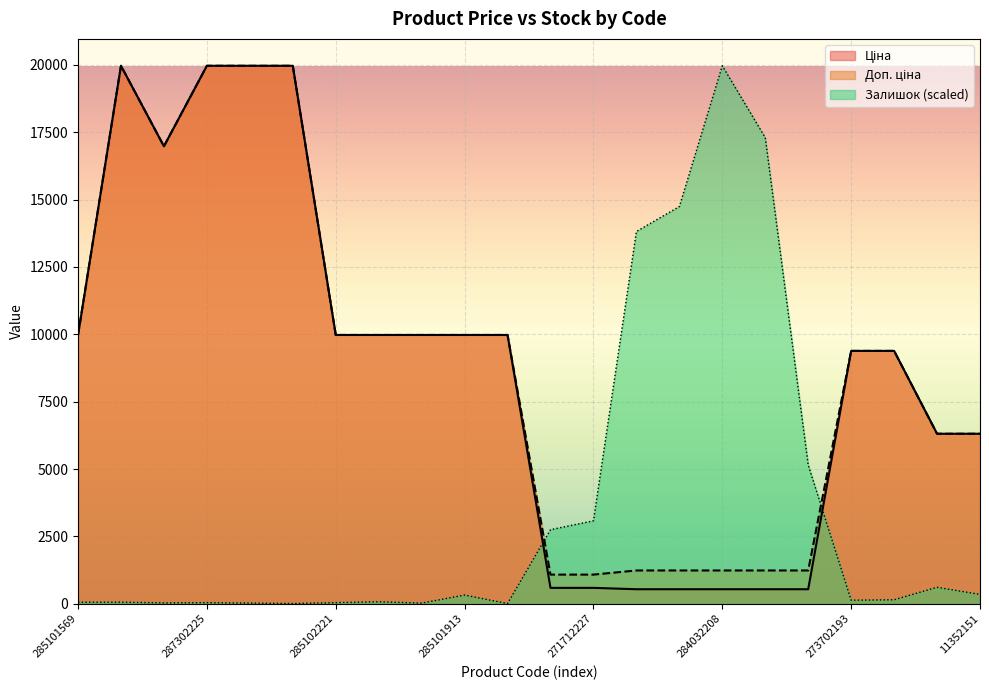

Which label corresponds to the smallest value in the chart?

285102044